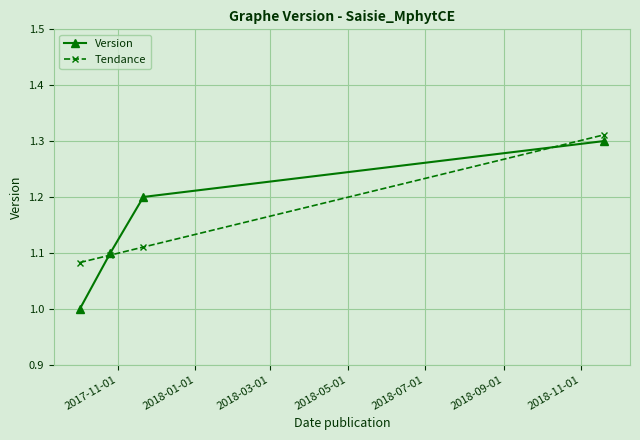

True or false: Tendance has more than 2 interior local peaks.

False